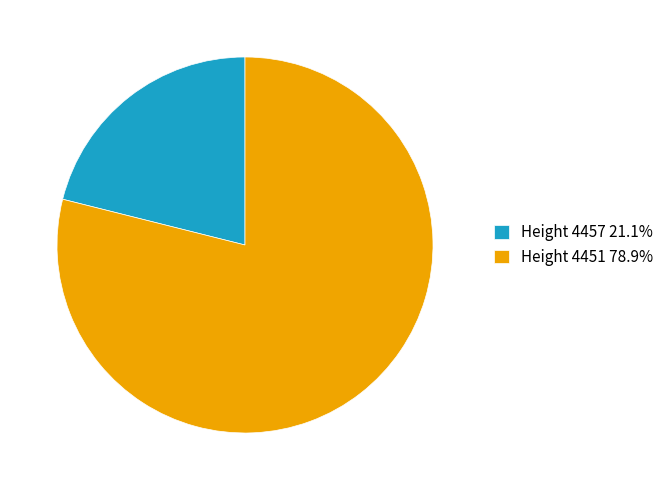

What is the ratio of the value at Height 4451 78.9% to the value at Height 4457 21.1%?

3.7